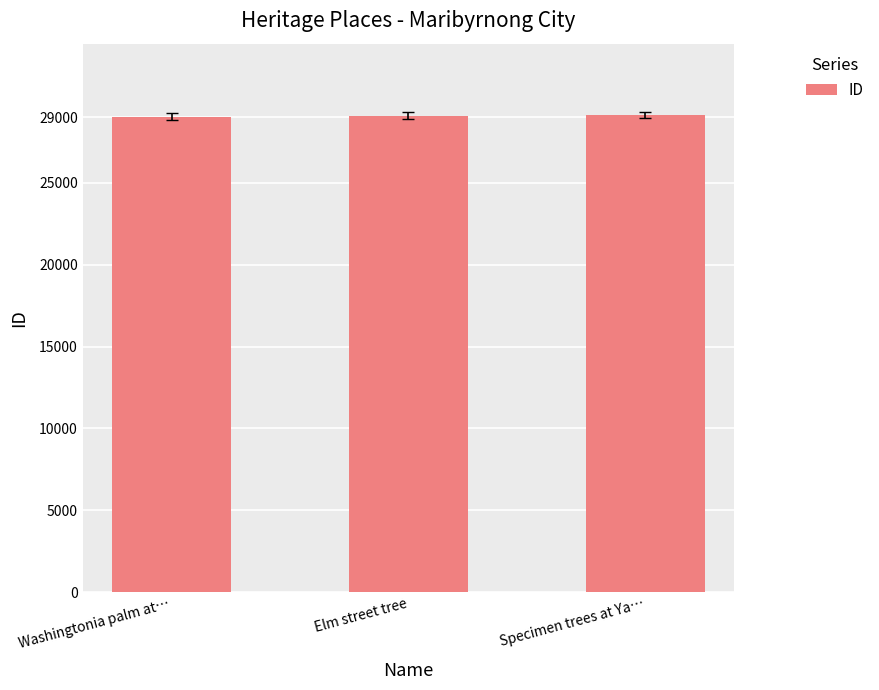

How many values are between 29033 and 29122?

3